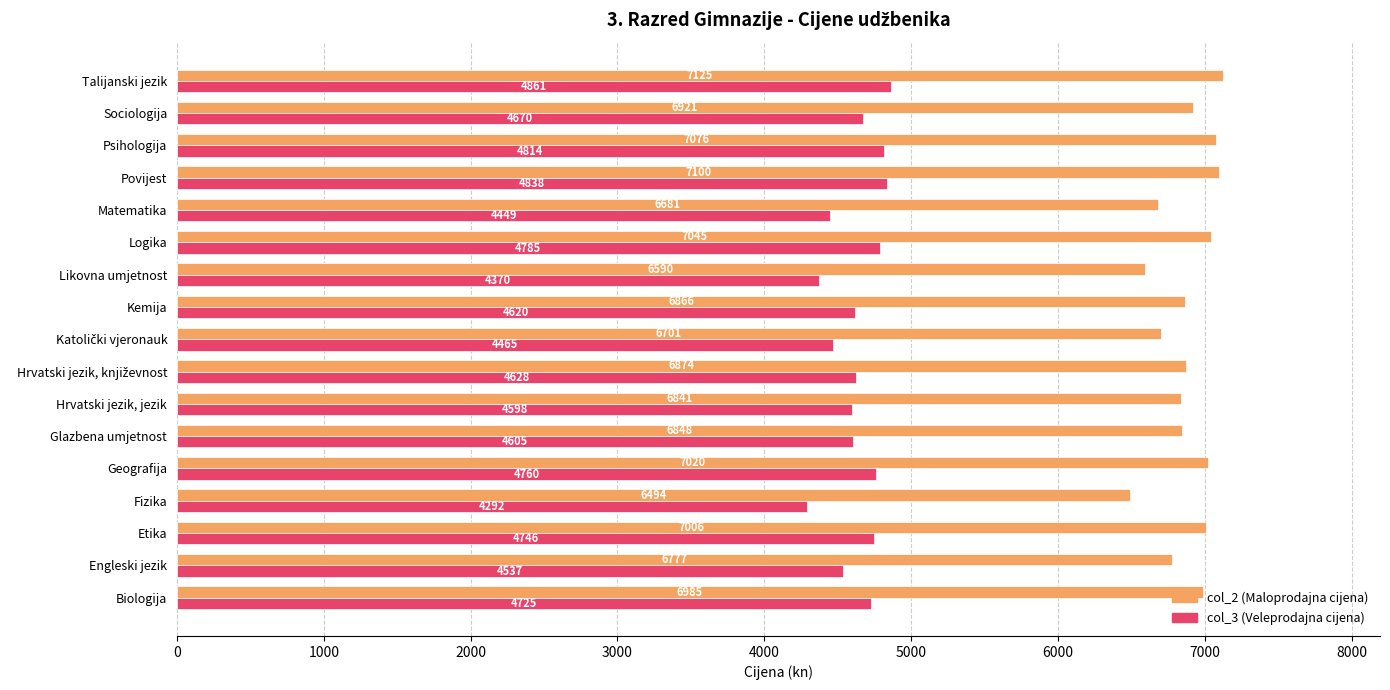

What is the difference between the highest and lowest values at Etika?

2260